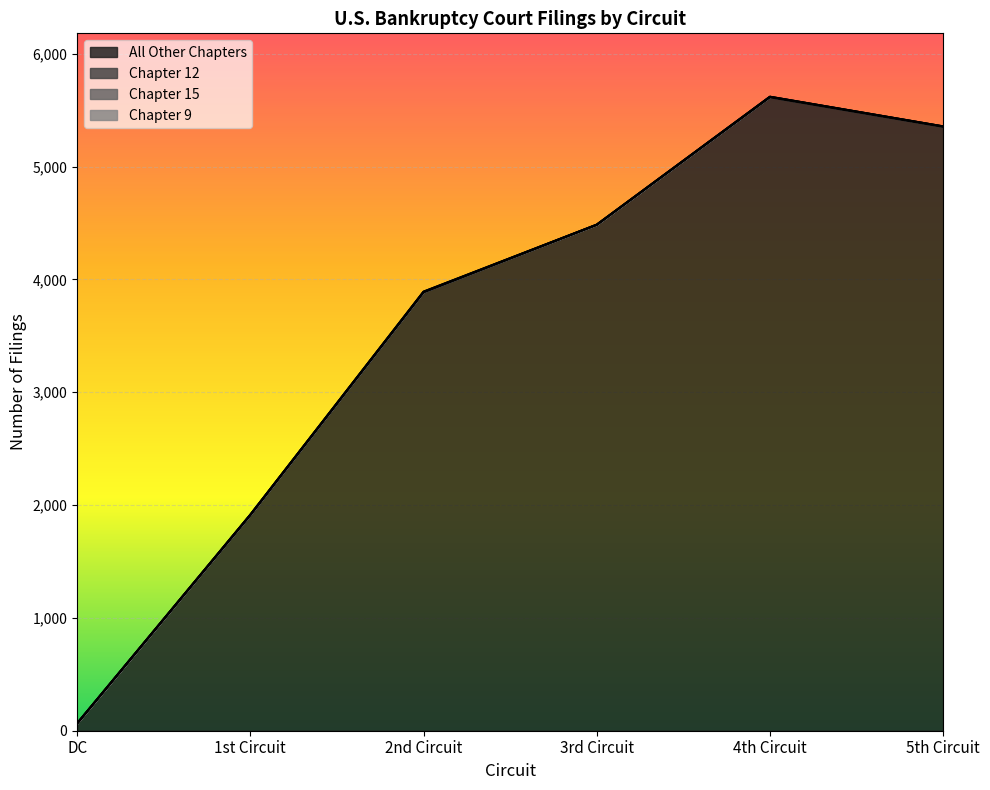

At which category does the chart reach its minimum across all series?

DC